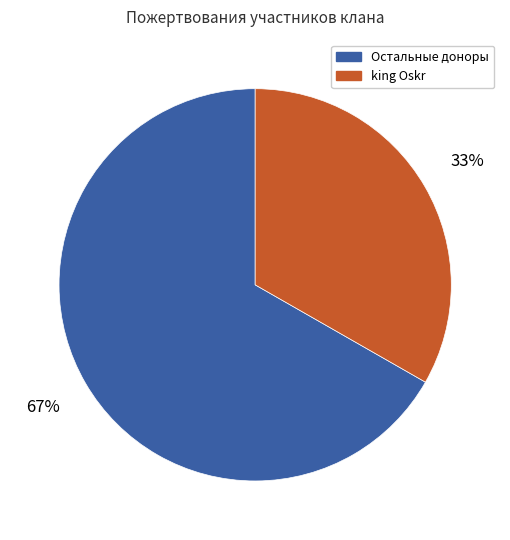

Is there any slice that represents more than half of the pie?

Yes